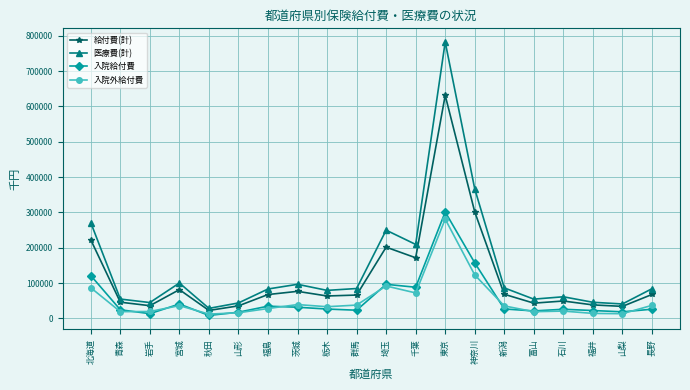

Where is 給付費(計) nearest to the value 326972?

神奈川